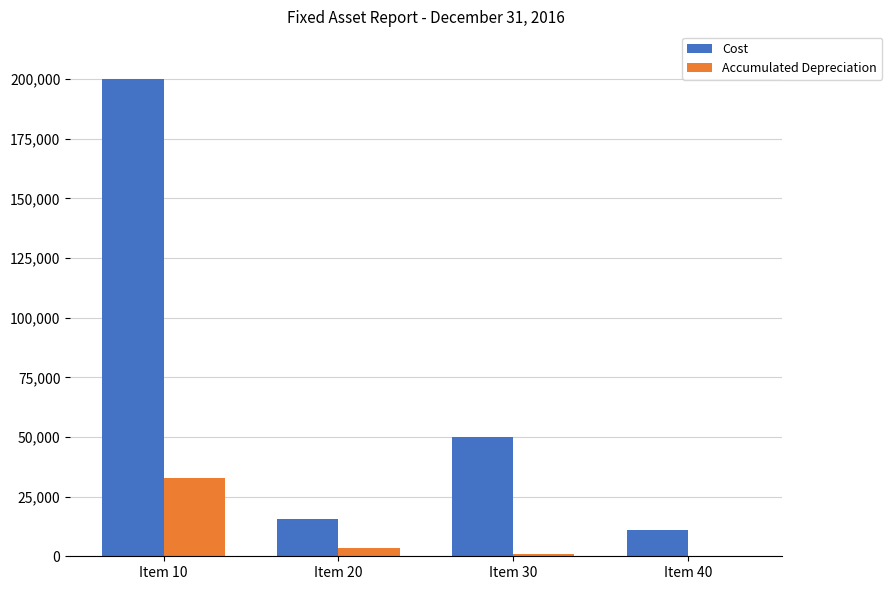

What value does the Accumulated Depreciation series have at Item 10?

33000